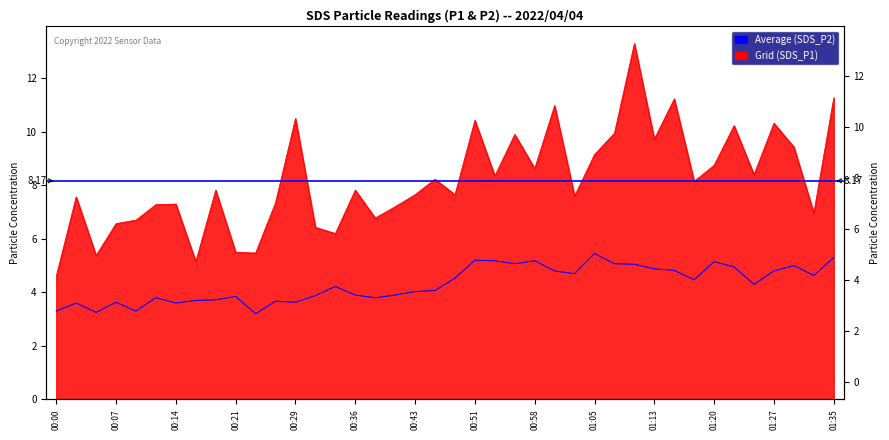

Rank the series by their average value, from lowest to highest.

SDS_P2, SDS_P1